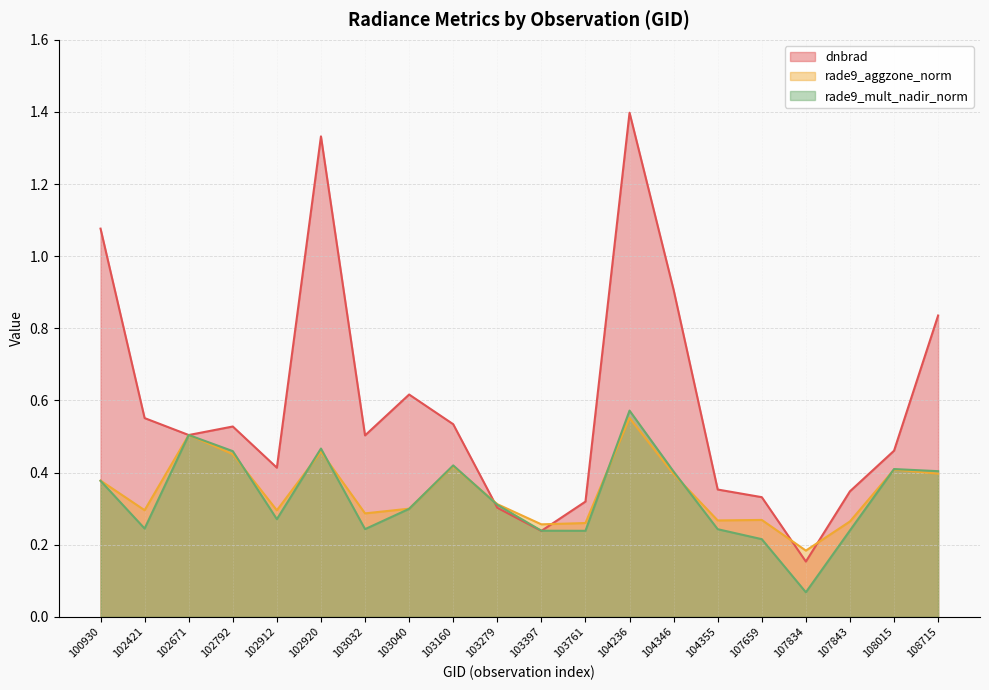

What value does the rade9_mult_nadir_norm series have at 103032?

0.2